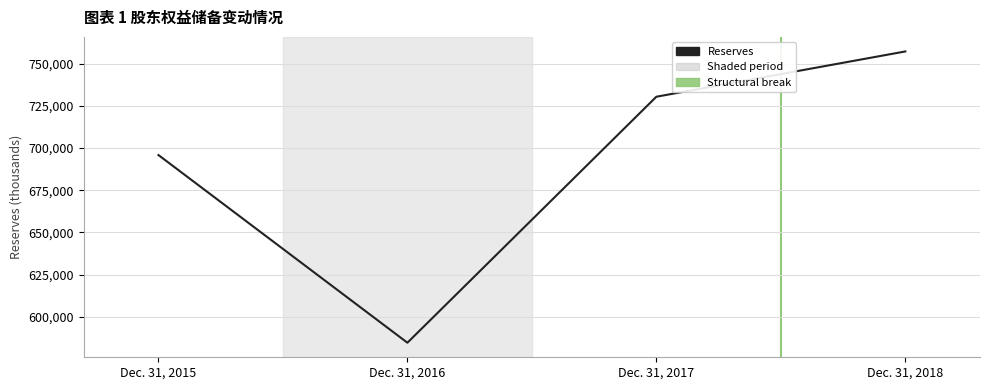

Where is the data nearest to the value 670964?

Dec. 31, 2015